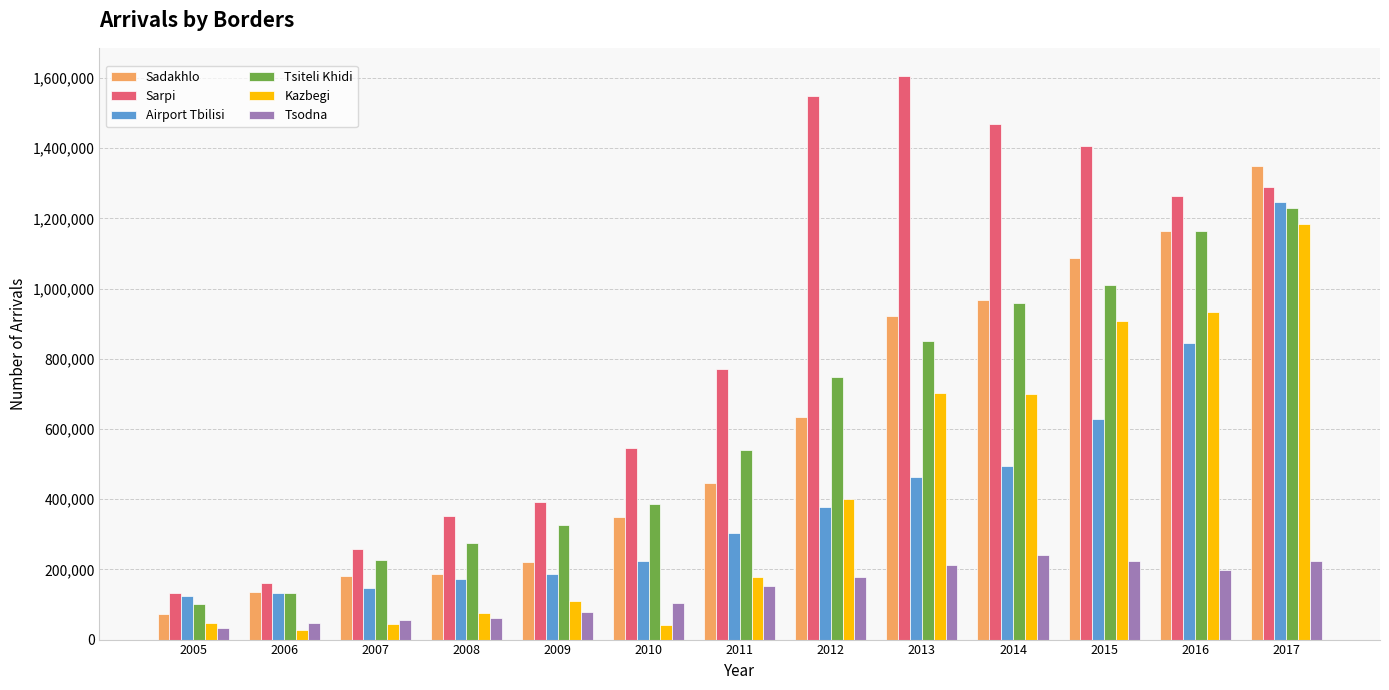

What is the minimum value shown in the chart?

26124